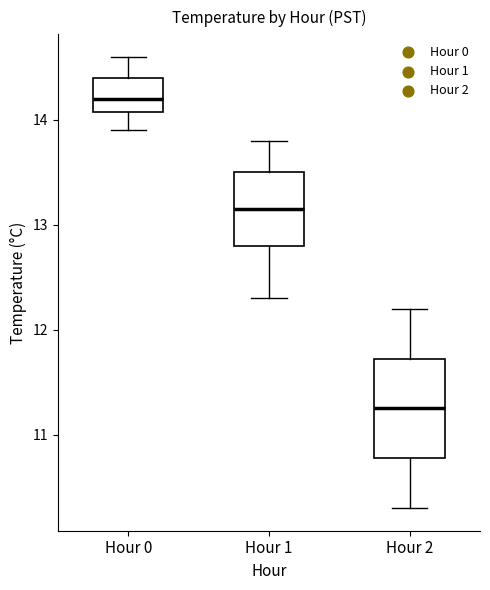

Which box's median line is the lowest?

Hour 2